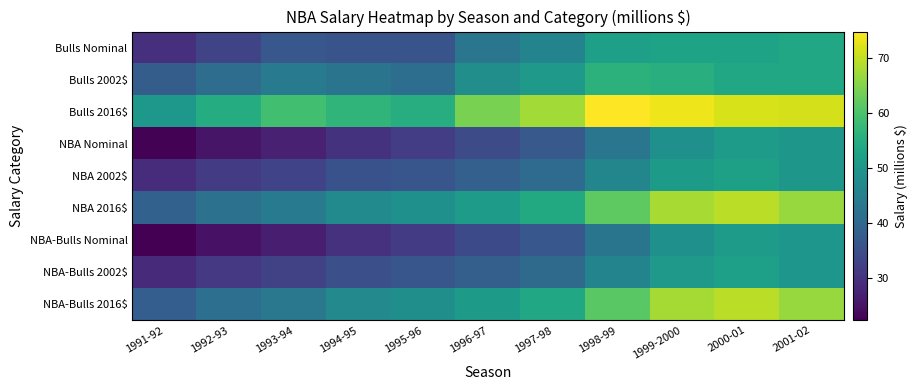

Which series has the largest total across all categories?

Bulls 2016$